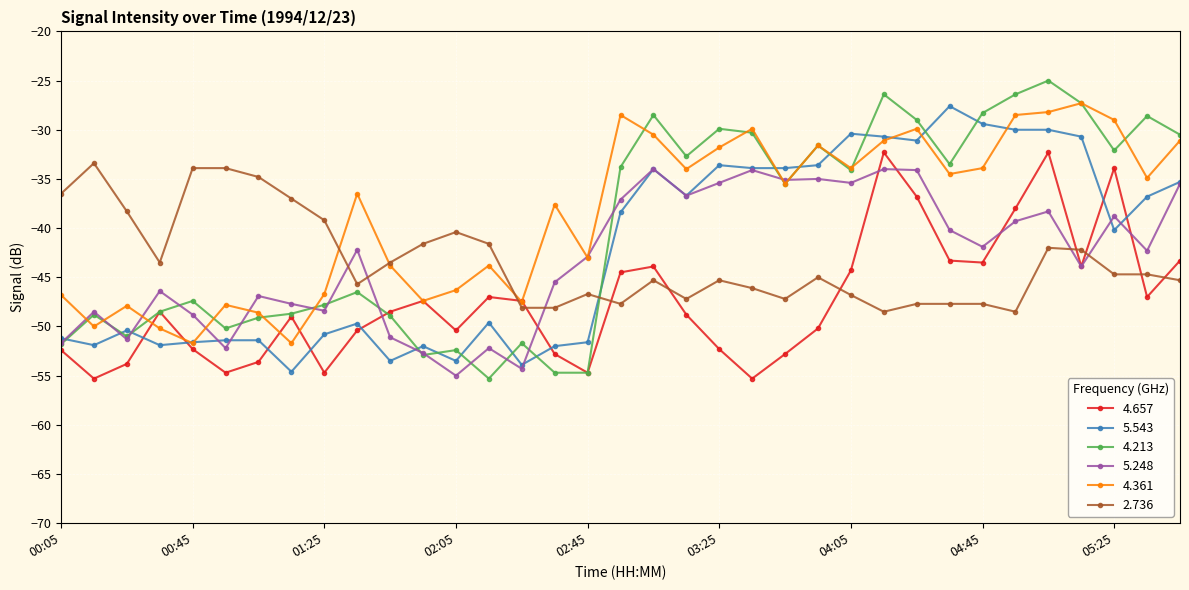

How many times do 5.543 and 4.657 cross each other?

8